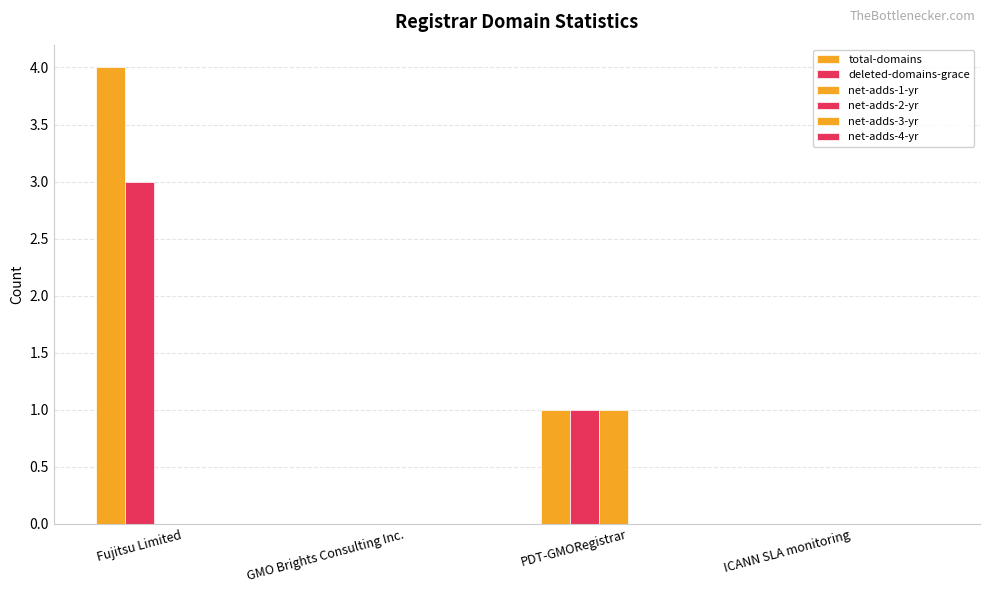

Reading left to right, extract all data points from this chart.

total-domains: 4	0	1	0
deleted-domains-grace: 3	0	1	0
net-adds-1-yr: 0	0	1	0
net-adds-2-yr: 0	0	0	0
net-adds-3-yr: 0	0	0	0
net-adds-4-yr: 0	0	0	0